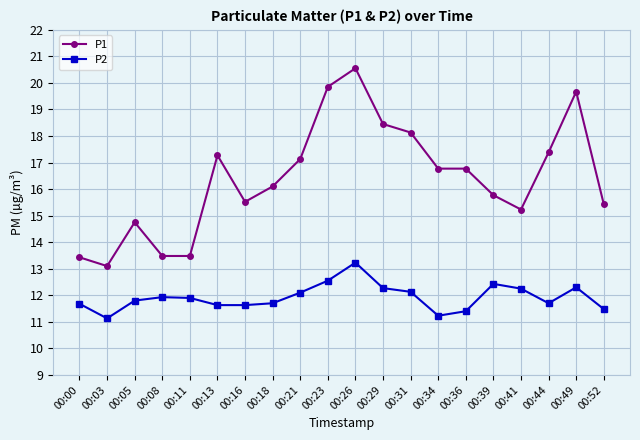

At which category does P2 reach its first local valley?

00:03